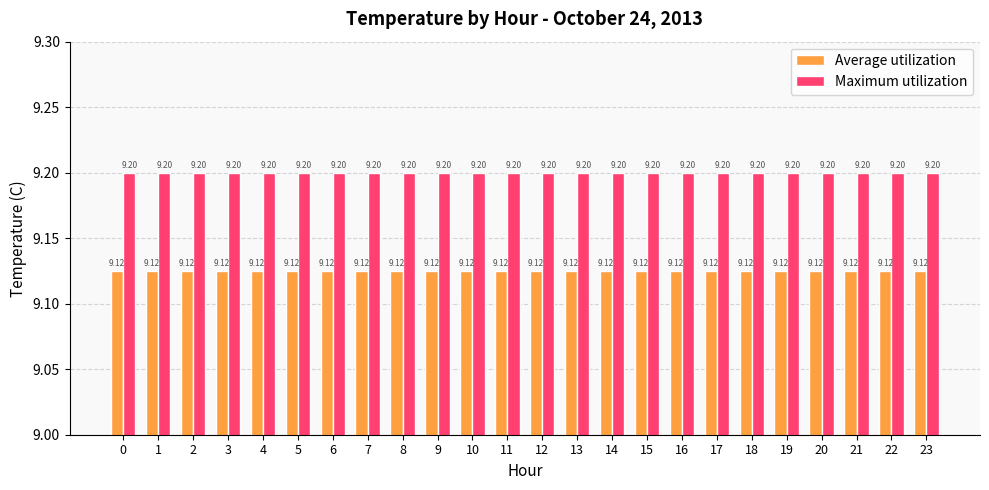

Rank the series at 1 from lowest to highest value.

Average utilization, Maximum utilization